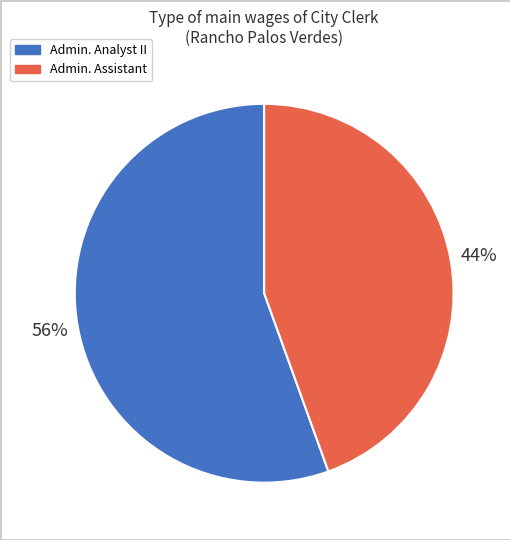

Count the number of slices in the pie.

2